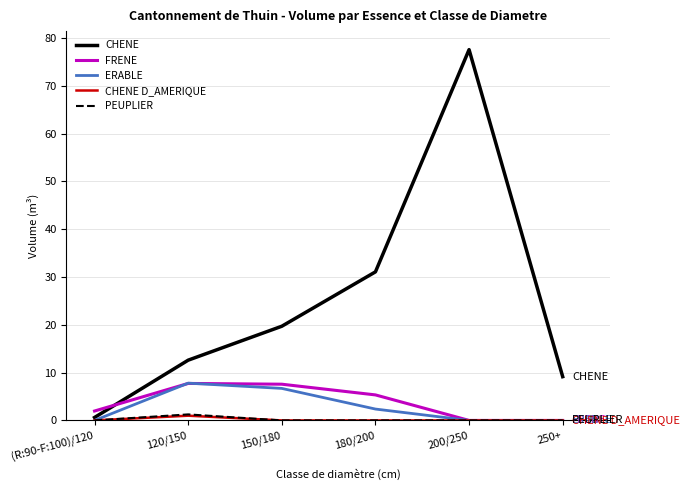

What is the difference between the highest and lowest values at (R:90-F:100)/120?

2.0